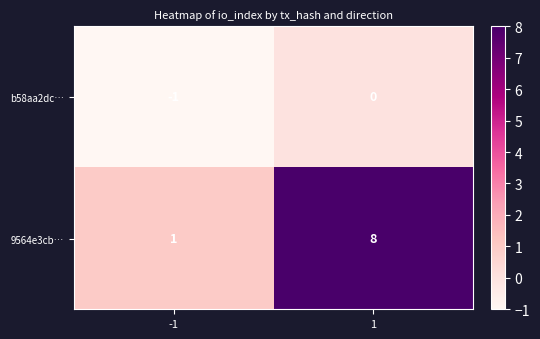

How many categories are shown in the chart?

2